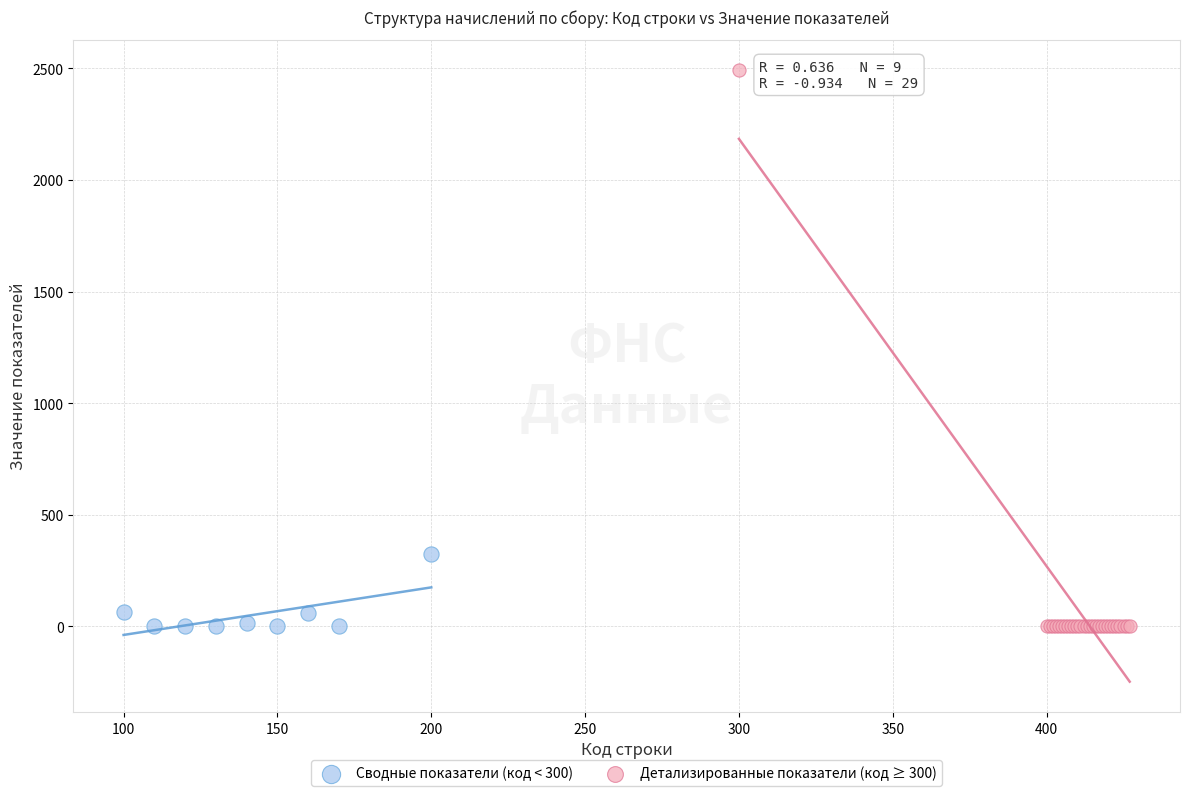

Which series has the largest Y range (max minus min)?

Детализированные показатели (код ≥ 300)